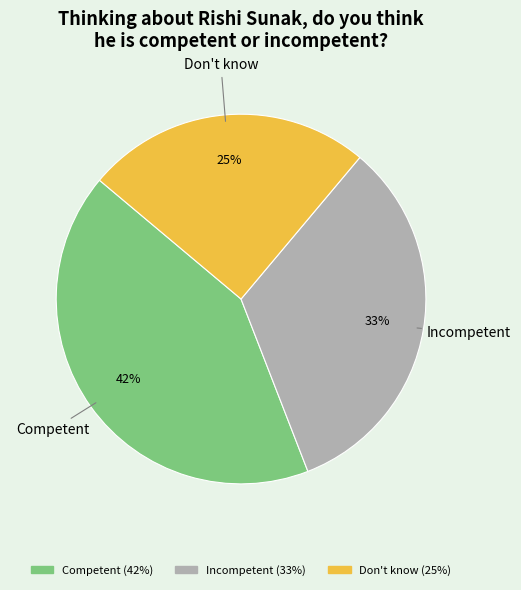

How many slices are in this pie chart?

3